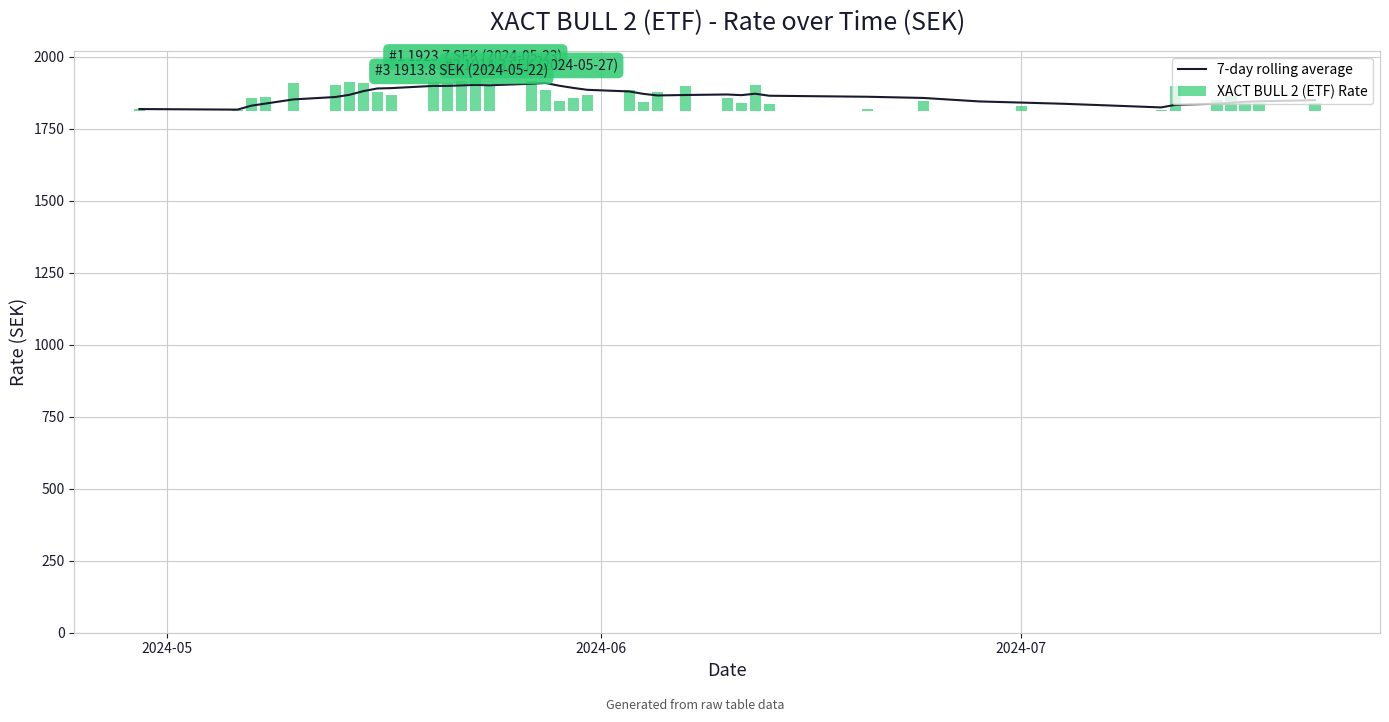

What is the lowest value of the 7-day rolling average series?

1815.8